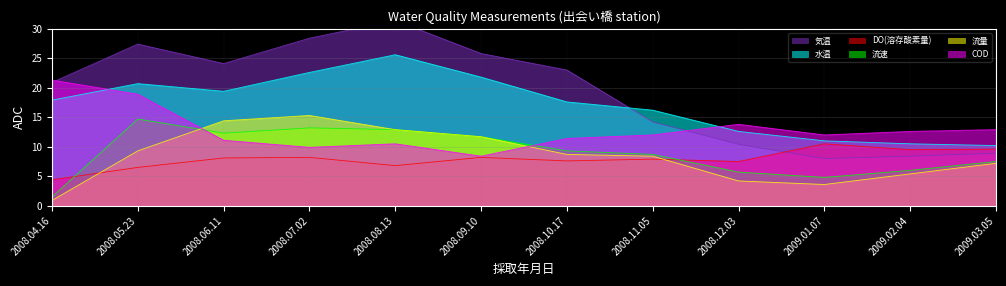

What position from the right is 2008.06.11?

10